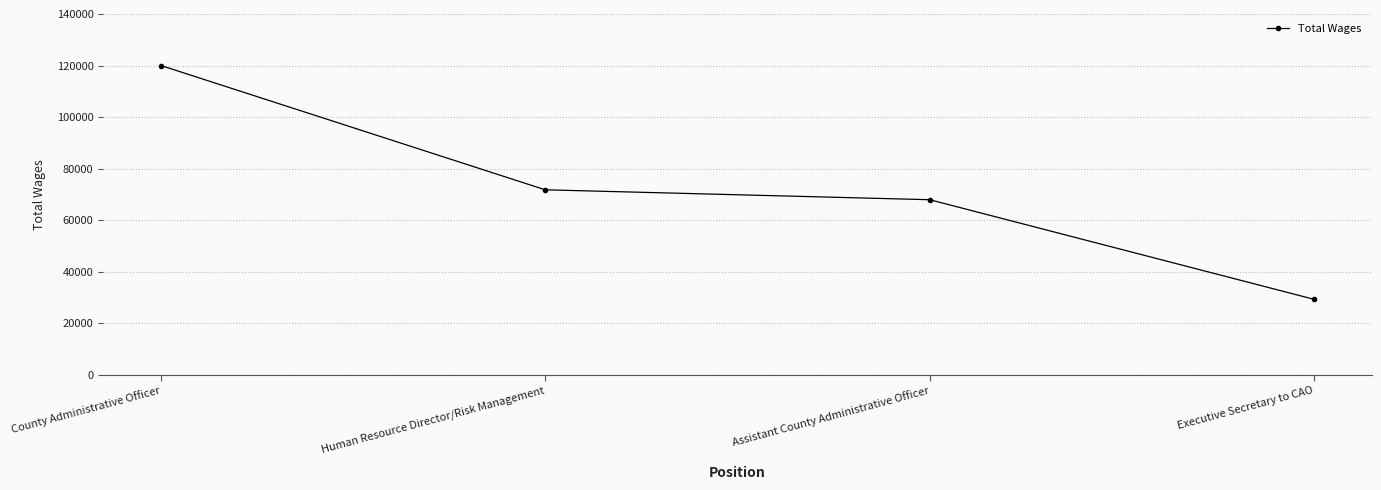

Between Human Resource Director/Risk Management and Assistant County Administrative Officer, which is larger?

Human Resource Director/Risk Management